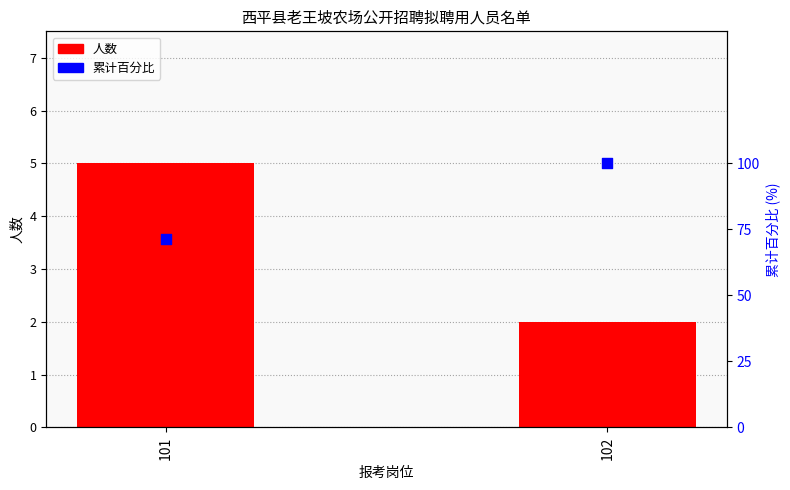

Which series has the widest spread of Y values?

累计百分比